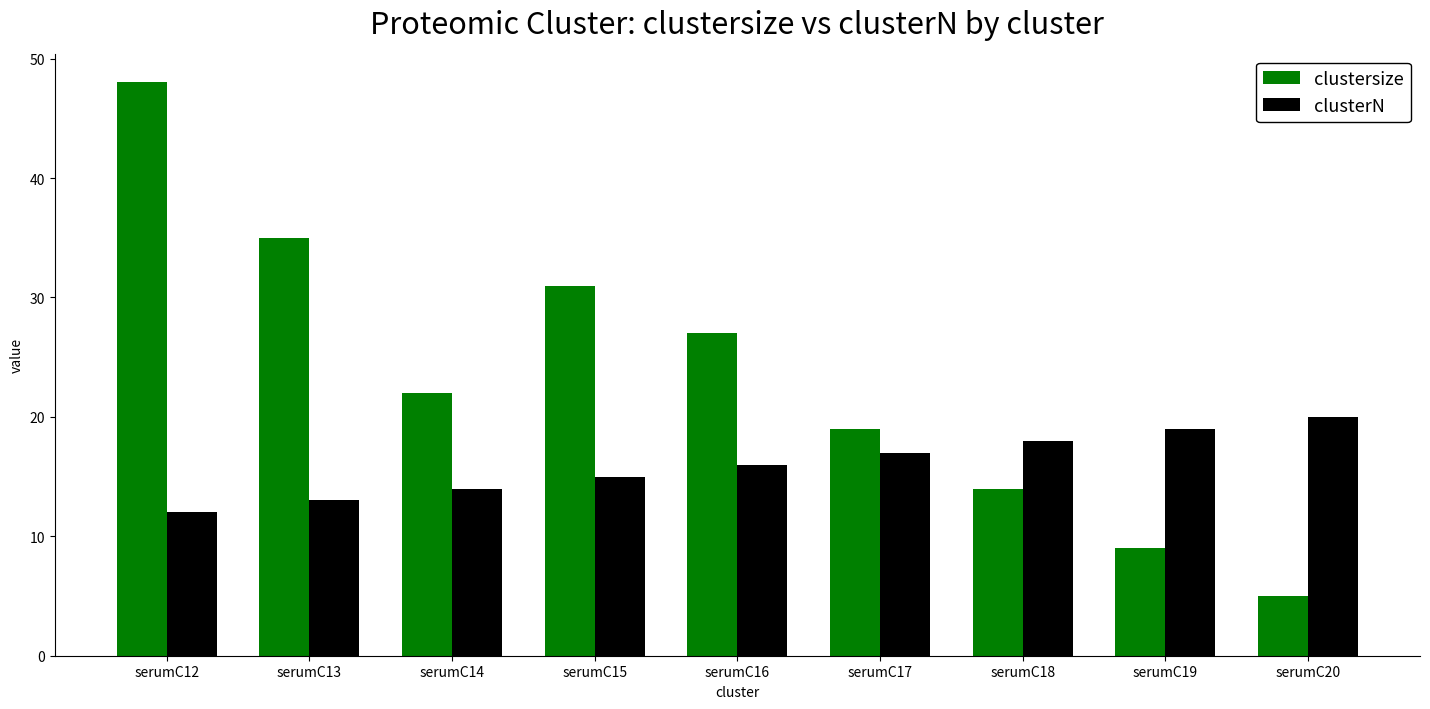

Reading left to right, extract all data points from this chart.

clustersize: serumC12=48	serumC13=35	serumC14=22	serumC15=31	serumC16=27	serumC17=19	serumC18=14	serumC19=9	serumC20=5
clusterN: serumC12=12	serumC13=13	serumC14=14	serumC15=15	serumC16=16	serumC17=17	serumC18=18	serumC19=19	serumC20=20